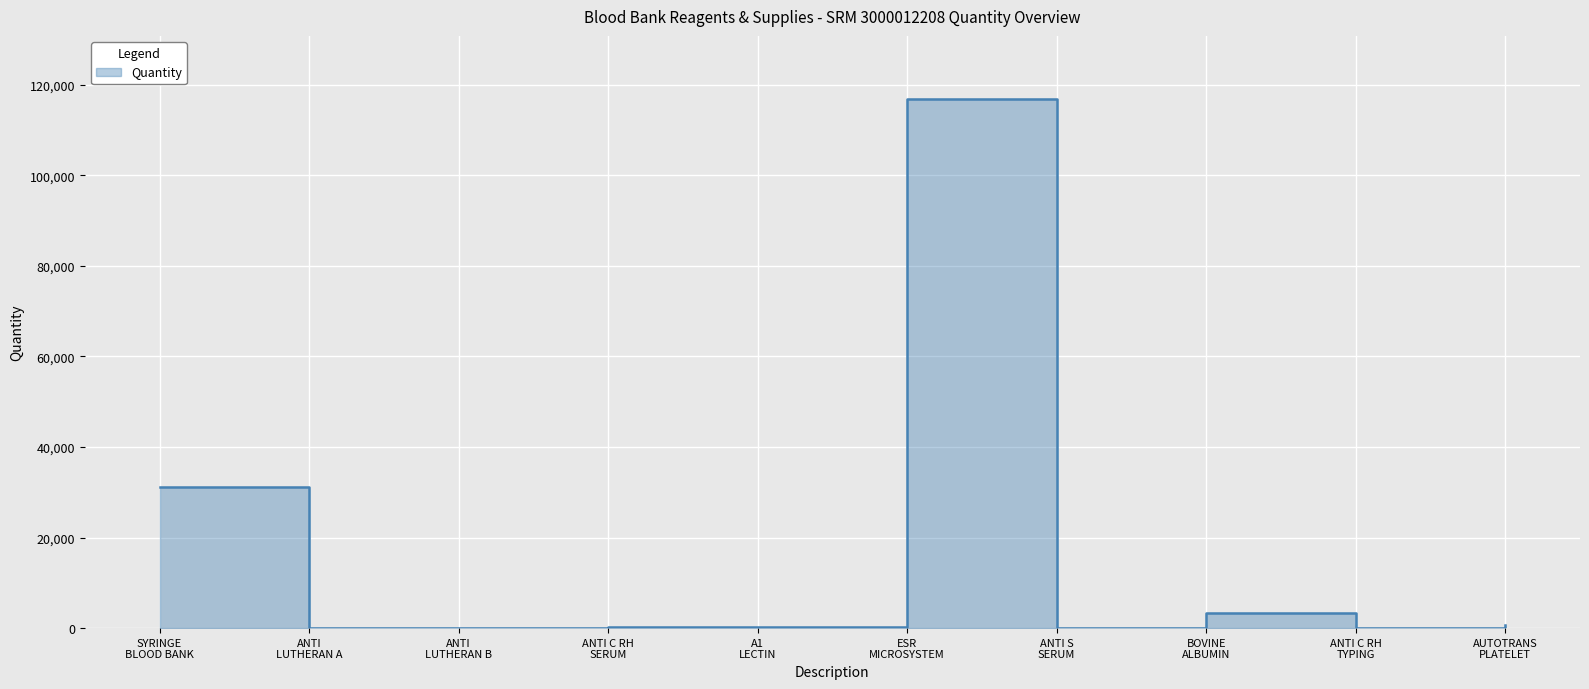

At which category does the chart reach its peak across all series?

ESR MICROSYSTEM